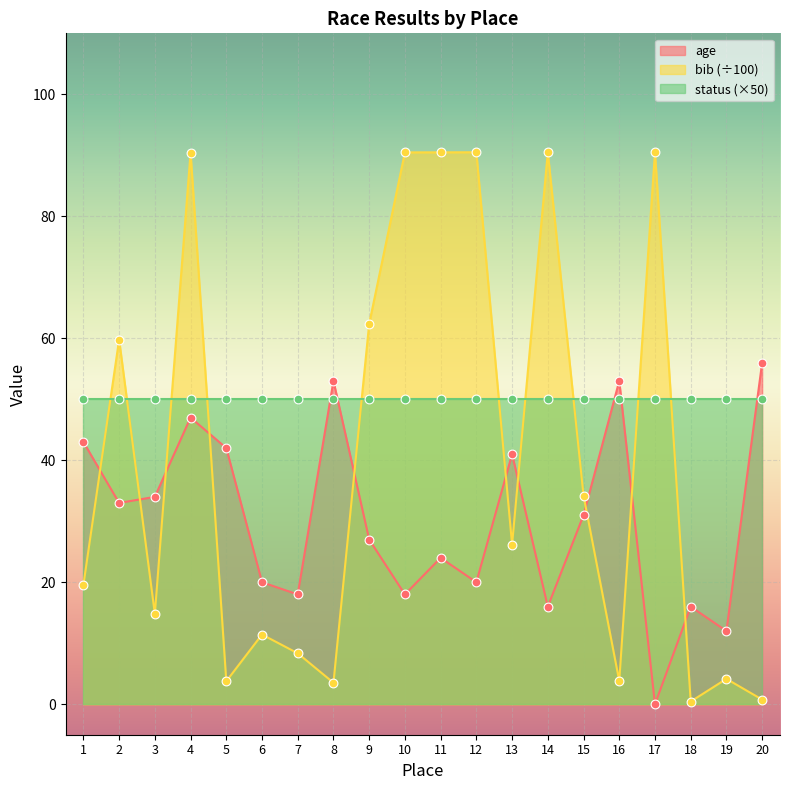

Which series has the largest Y range (max minus min)?

bib_scaled